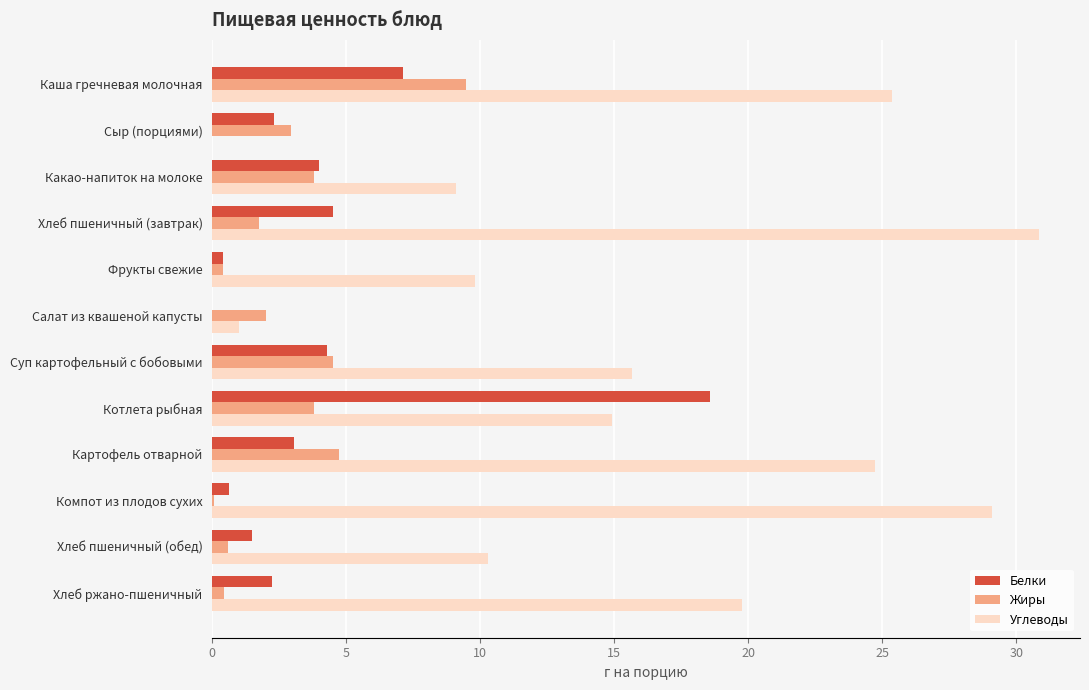

What is the average value of the Углеводы series?

15.9